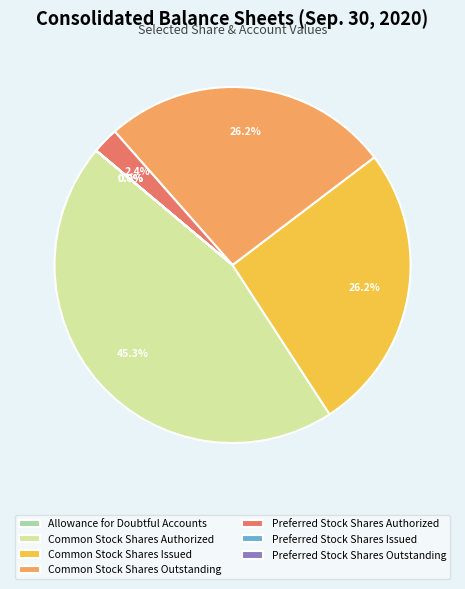

Which slice is the largest?

Common Stock Shares Authorized